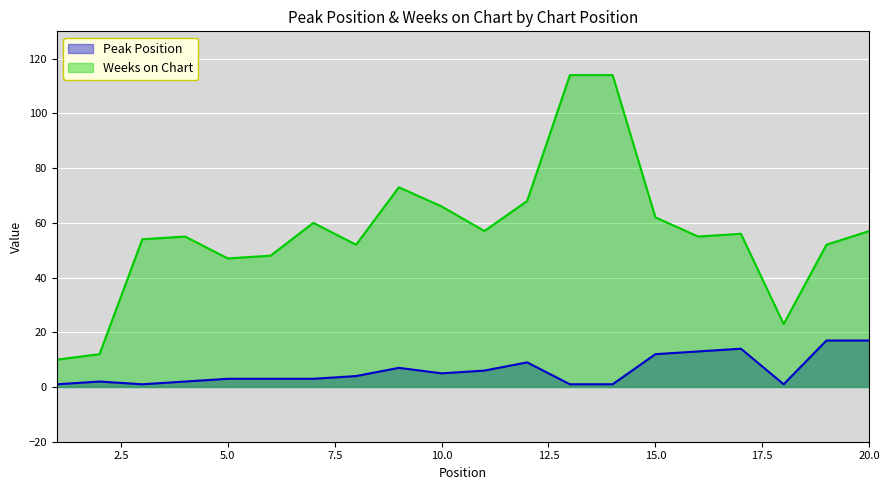

At which category does the chart reach its peak across all series?

13